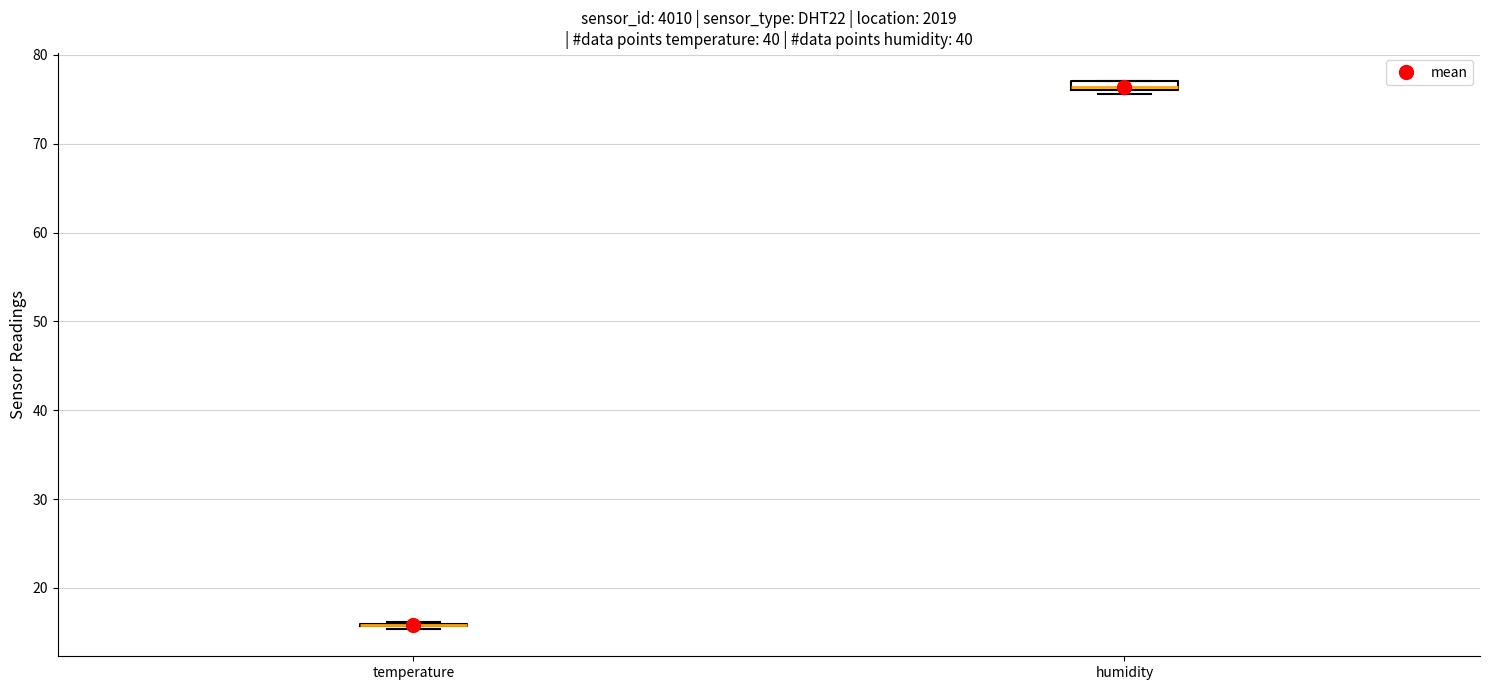

Where is the upper edge of the box for humidity on the y-axis? The values are not printed on the chart, so give them approximately, as read against the axis.

77